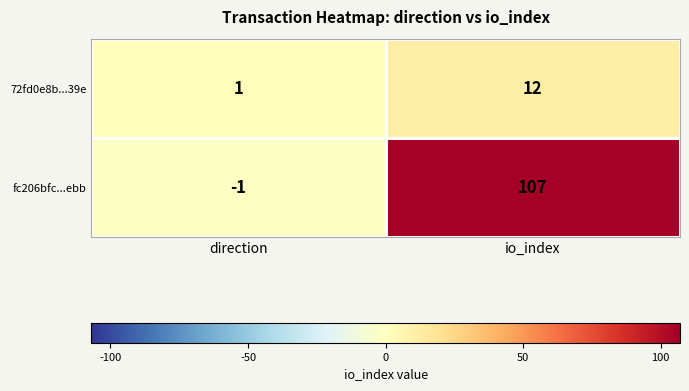

At which category is the sum across all series the highest?

io_index